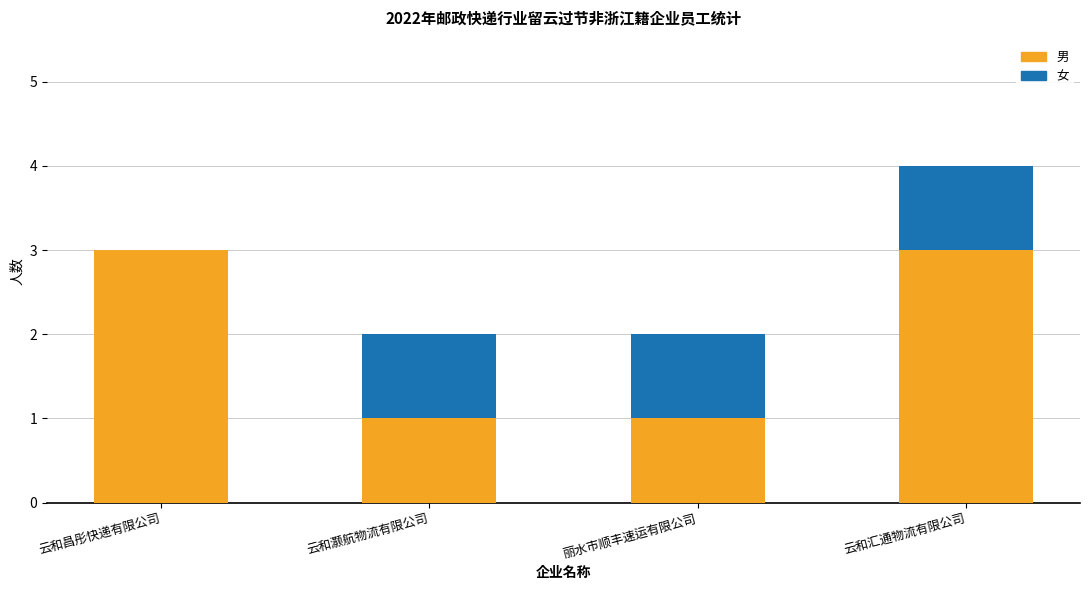

Are the bars grouped side by side (vs. stacked)?

No